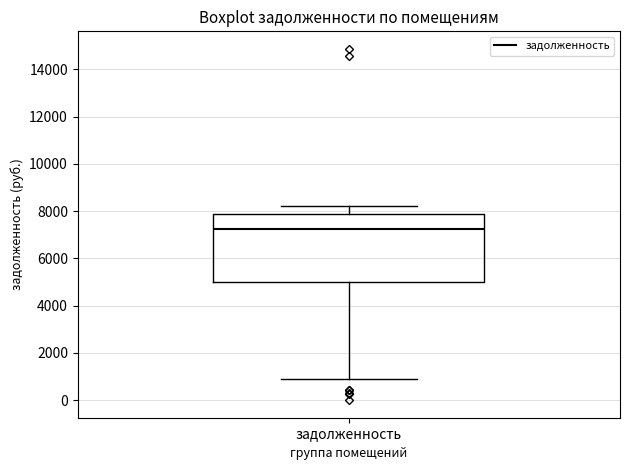

Where does the median line of the box for задолженность sit on the y-axis? The values are not printed on the chart, so give them approximately, as read against the axis.

7200